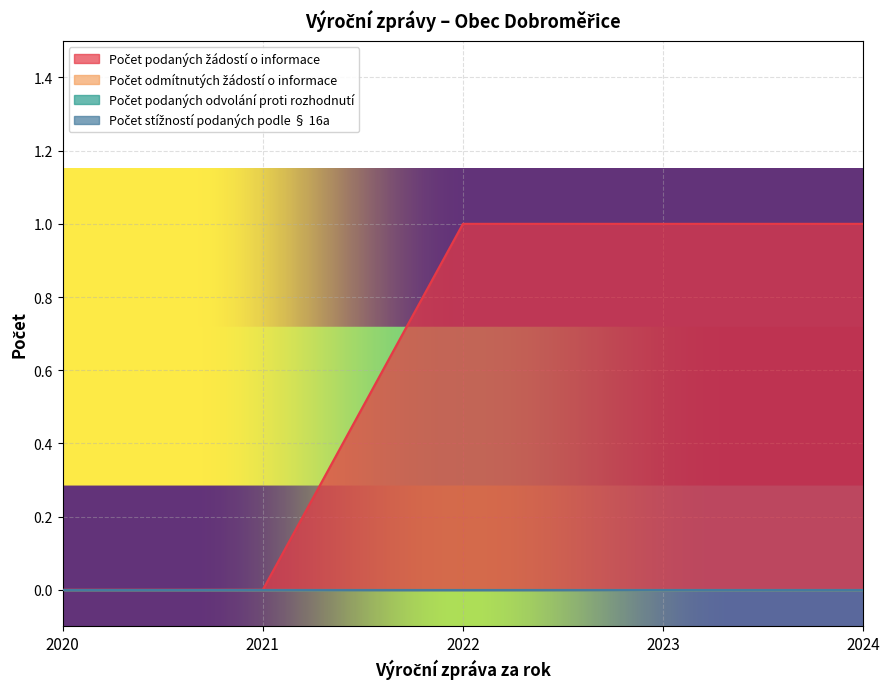

At which label is Počet podaných žádostí o informace closest to 0?

2020